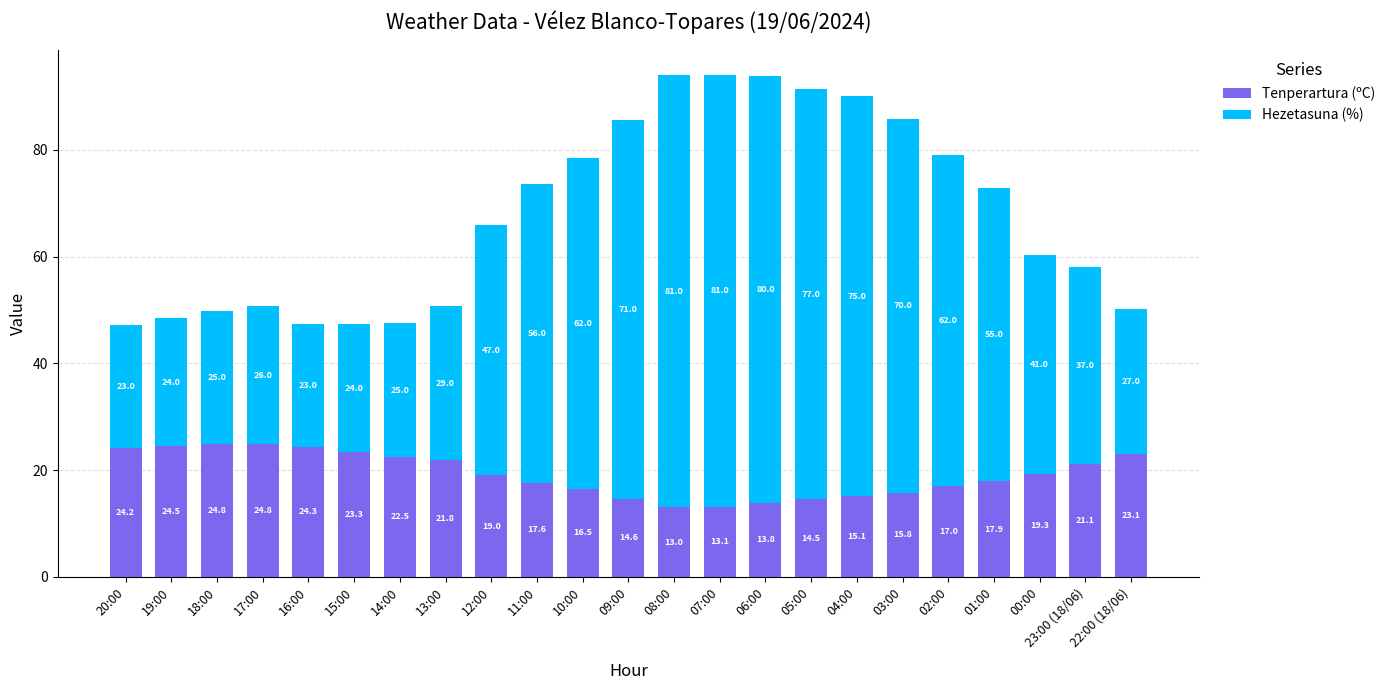

Is it true that Tenperartura (ºC) equals 17.8 at 07:00?

False